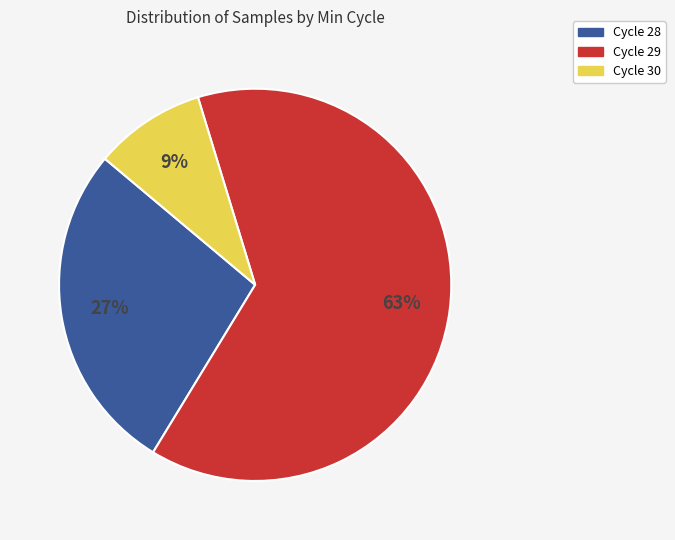

To the nearest percent, what is the average slice percentage?

33%